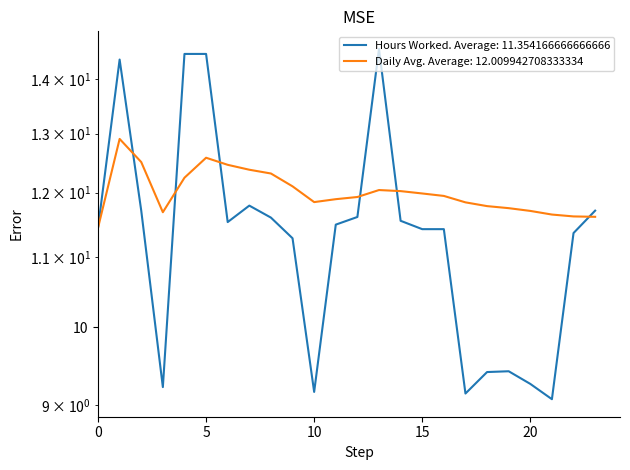

List the labels in order of Hours Worked value, largest first.

13, 4, 5, 1, 7, 2, 23, 12, 8, 14, 6, 11, 0, 15, 16, 22, 9, 19, 18, 20, 3, 10, 17, 21